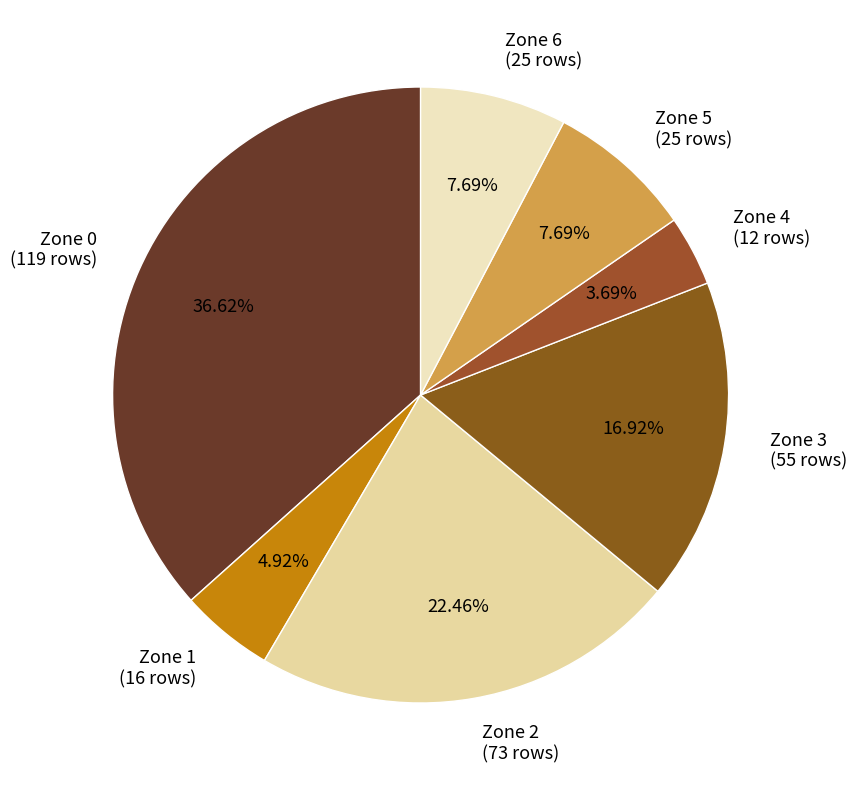

How many segments does this pie chart have?

7